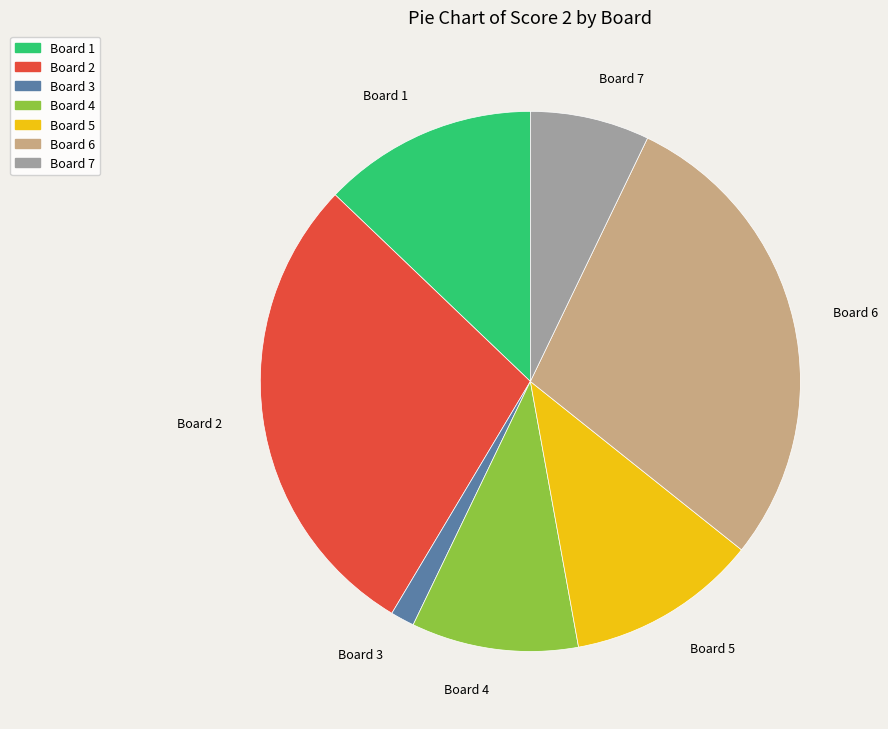

Do Board 2 and Board 1 together represent more than half of the pie?

No